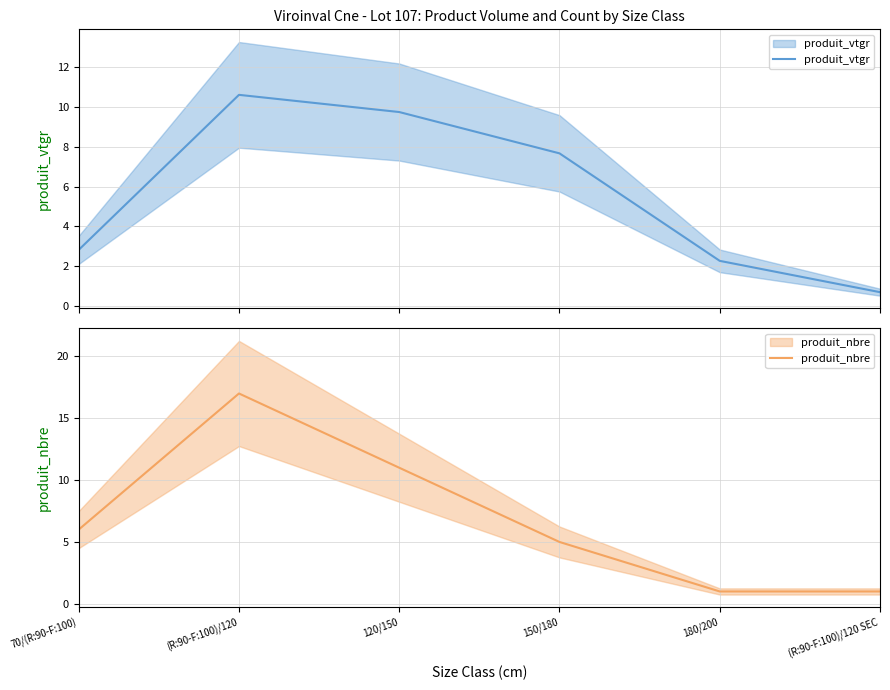

What is the difference between the highest and lowest values at 70/(R:90-F:100)?

3.2